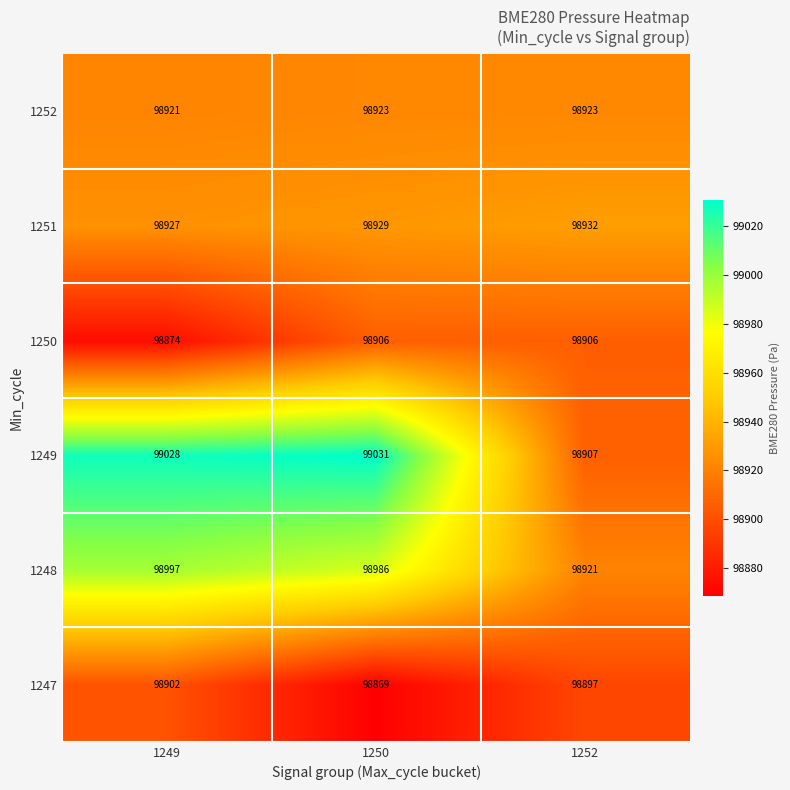

The 1252 series shows 164850 at 1249. True or false?

False